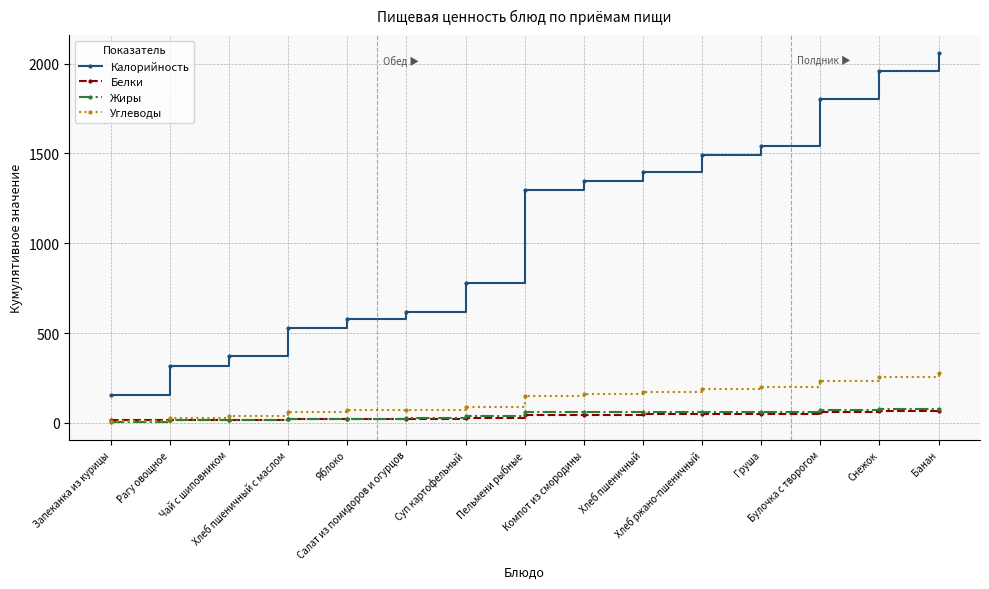

What is the value of the Углеводы point at the 3rd from the left?

40.0